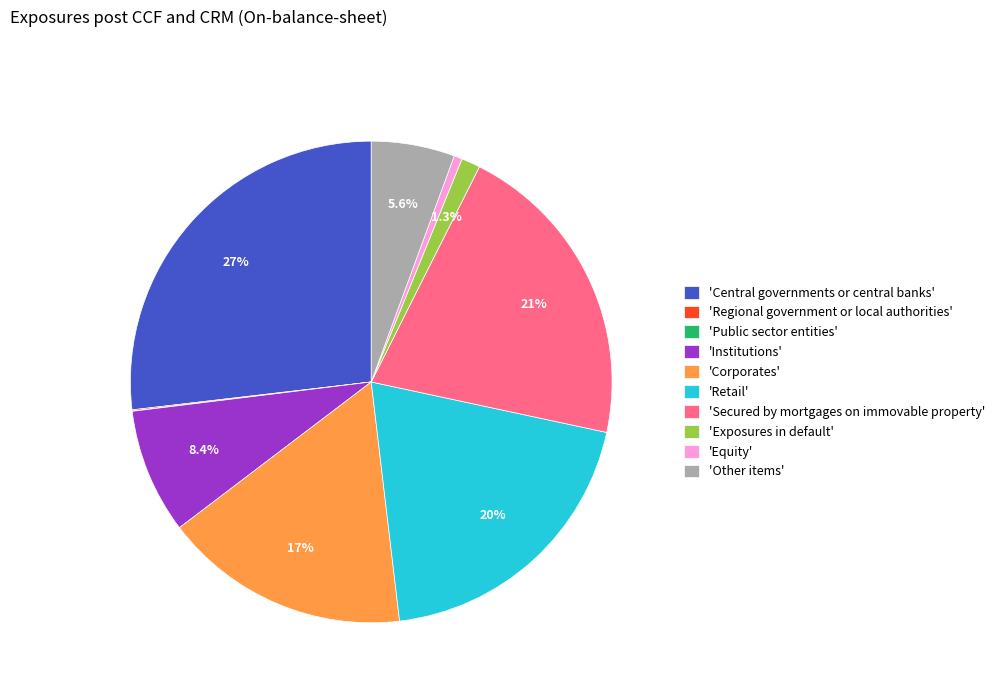

To the nearest percent, what is the difference between the largest and smallest slice percentages?

27%